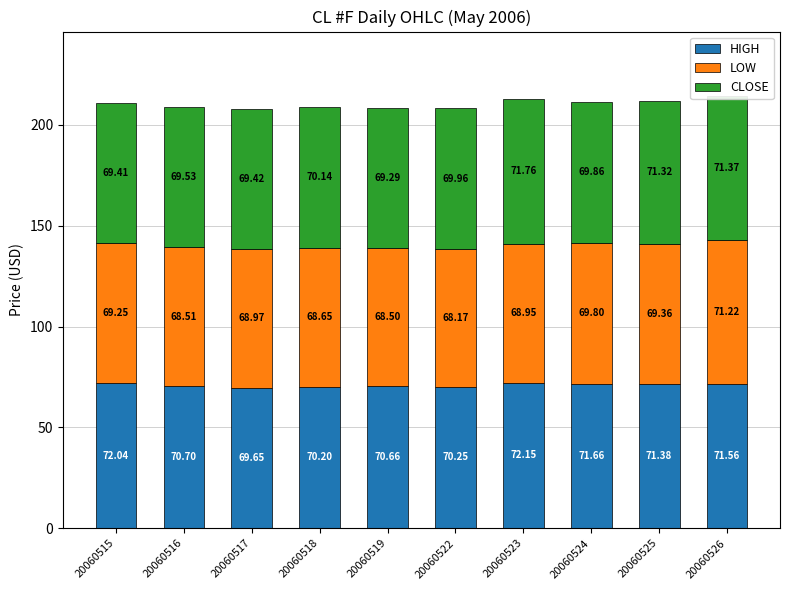

What is the sum of the HIGH values at 20060516 and 20060519?

141.4